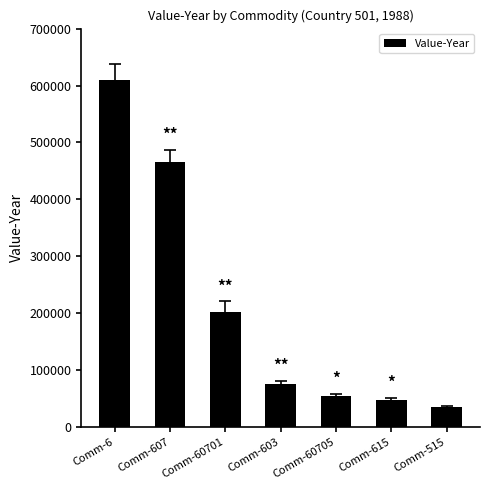

What is the change in value from Comm-603 to Comm-60705?

-21041